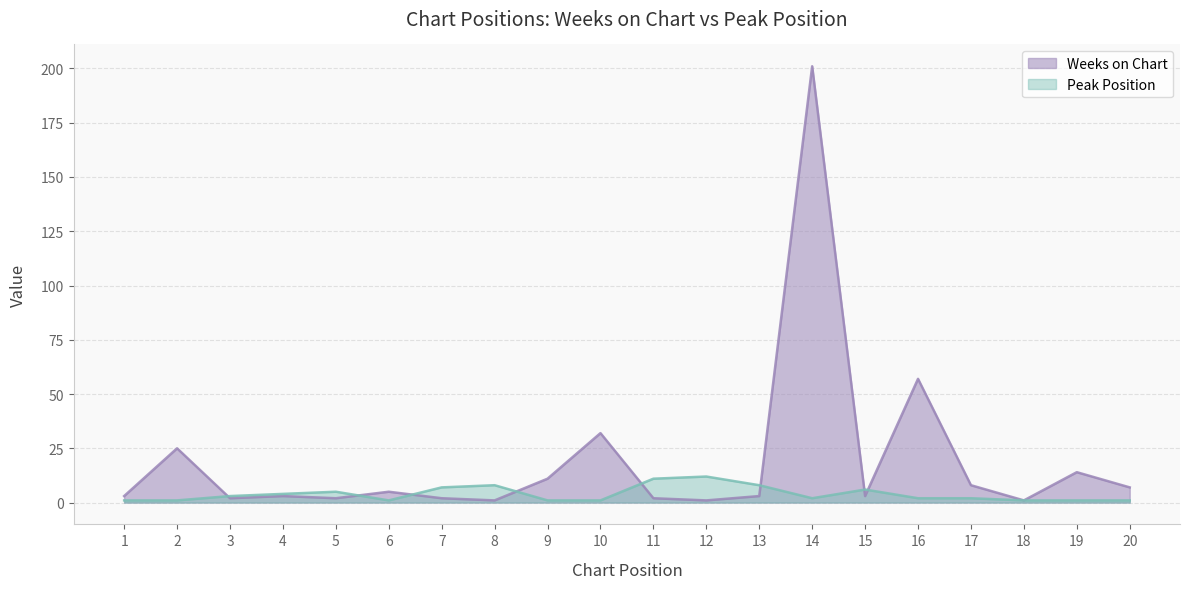

Rank the series at 18 from lowest to highest value.

Weeks on Chart, Peak Position